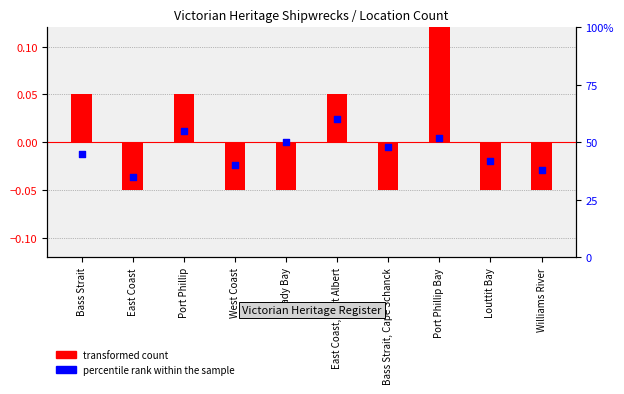

Which series contains the highest Y value?

percentile rank within the sample